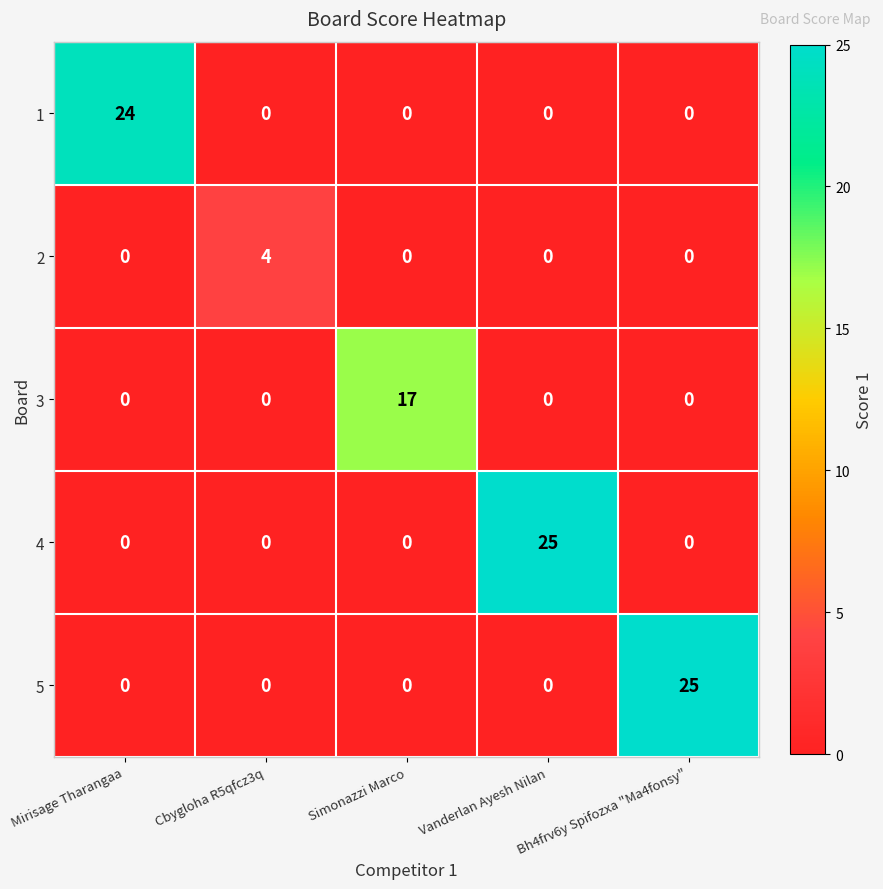

Is the value of 4 at Vanderlan Ayesh Nilan greater than the value of 3 at Vanderlan Ayesh Nilan?

Yes